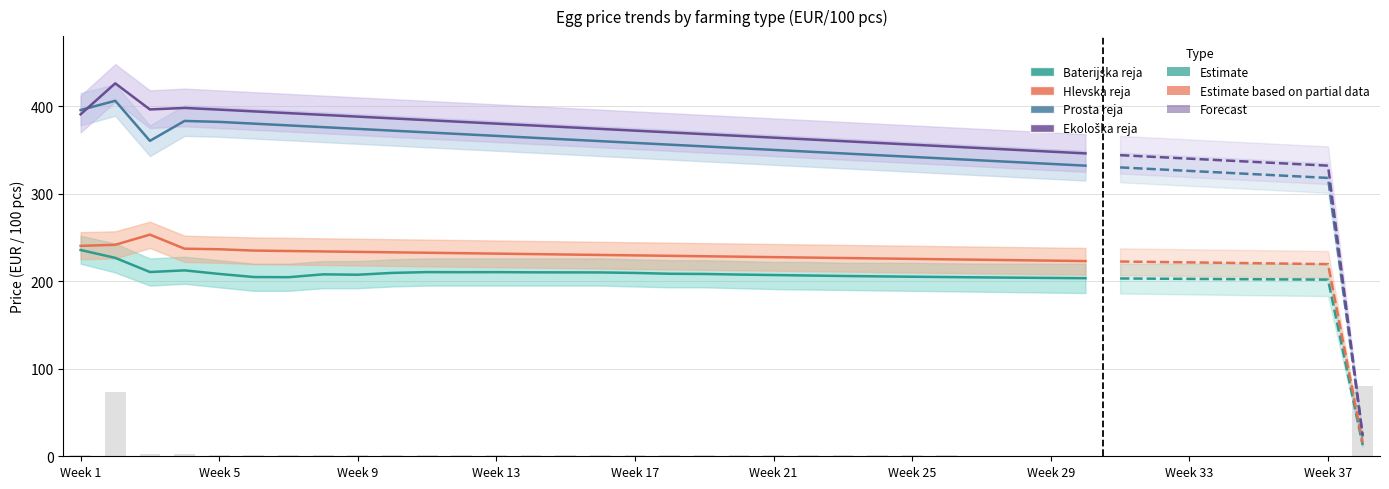

Count the number of data series in this chart.

4